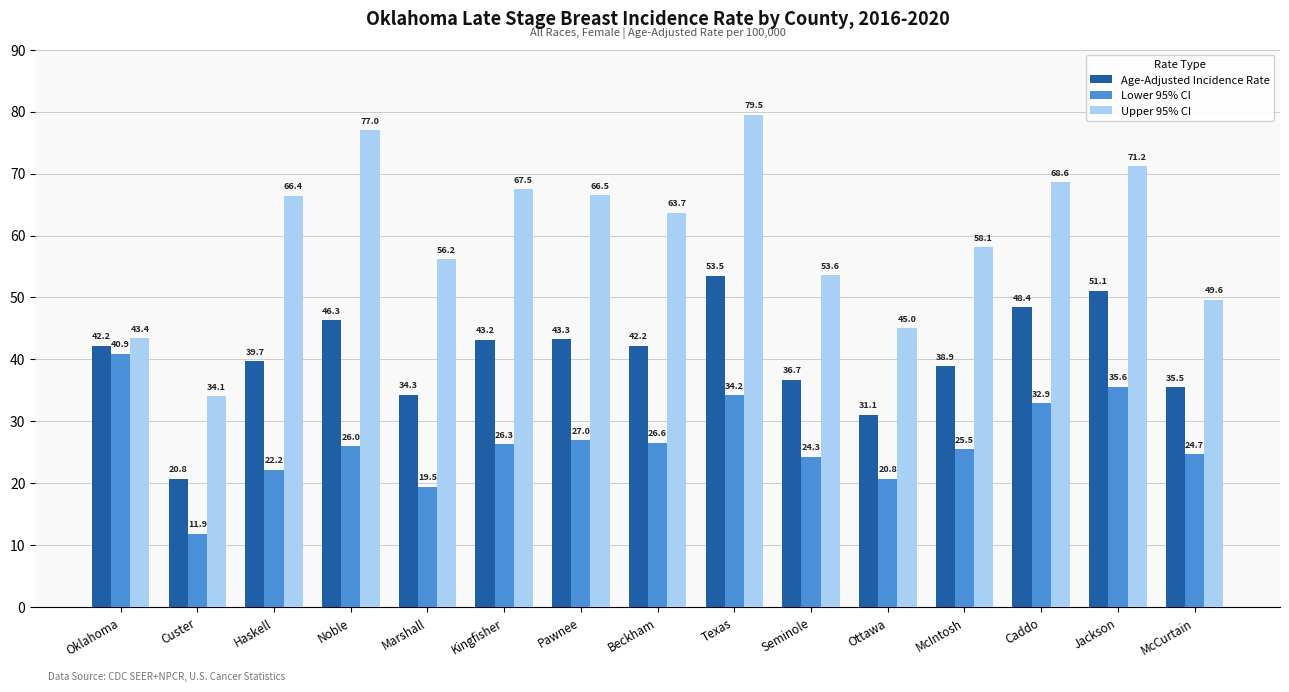

How many data points in Lower 95% CI are less than 26?

7